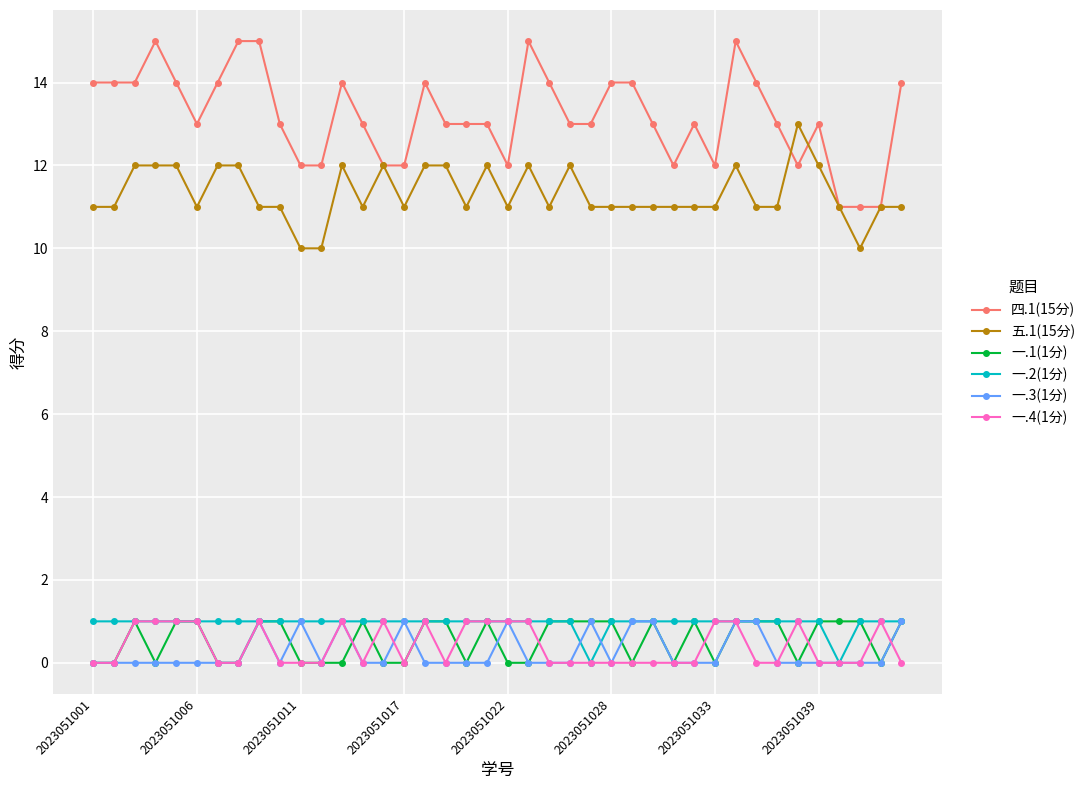

At how many categories does at least one series exceed 8?

40